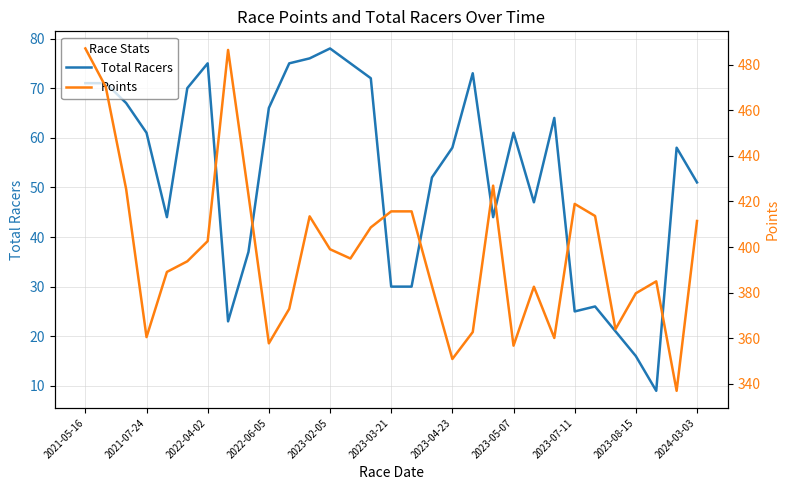

What is the minimum value for Total Racers?

9